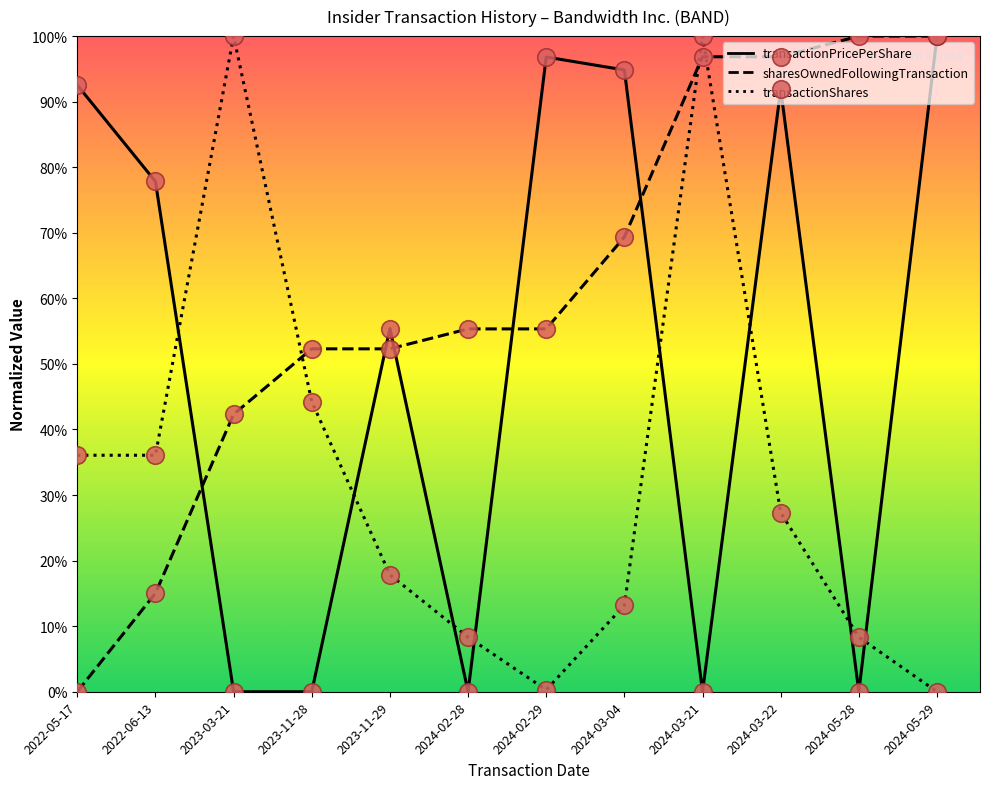

Which series changed the most between 2022-05-17 and 2024-05-29?

sharesOwnedFollowingTransaction